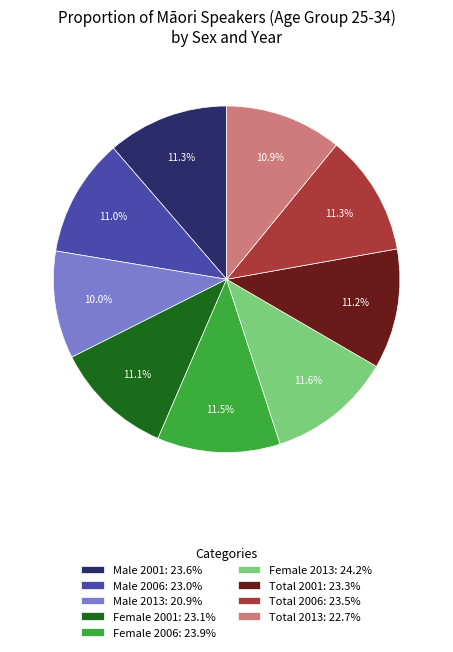

How many slices are in this pie chart?

9